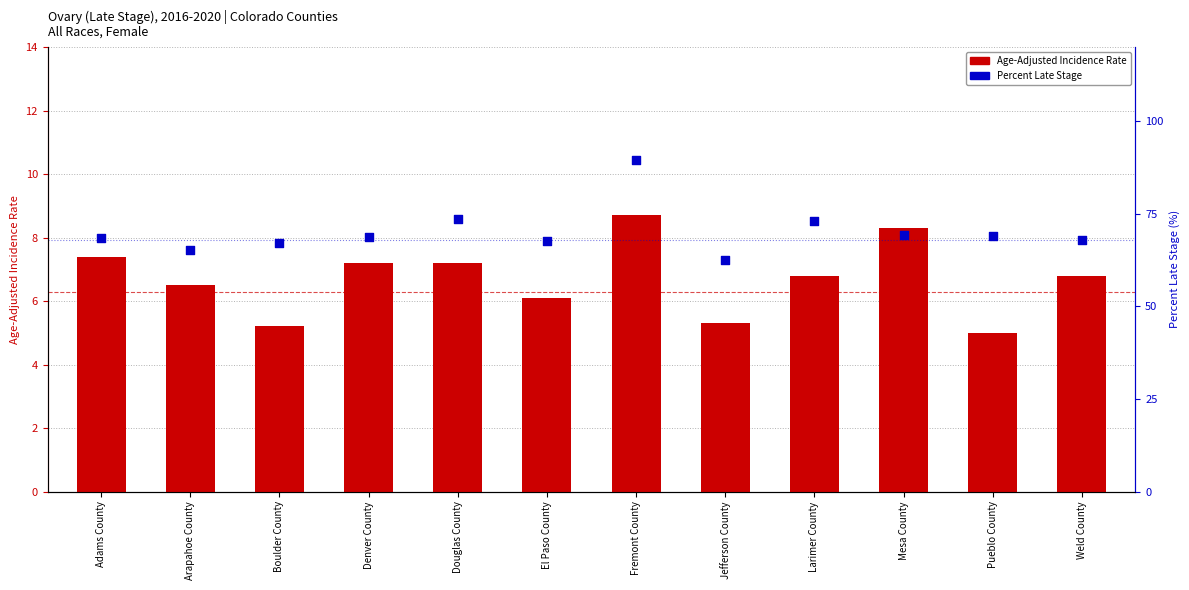

What is the total value across all series at Douglas County?

80.8